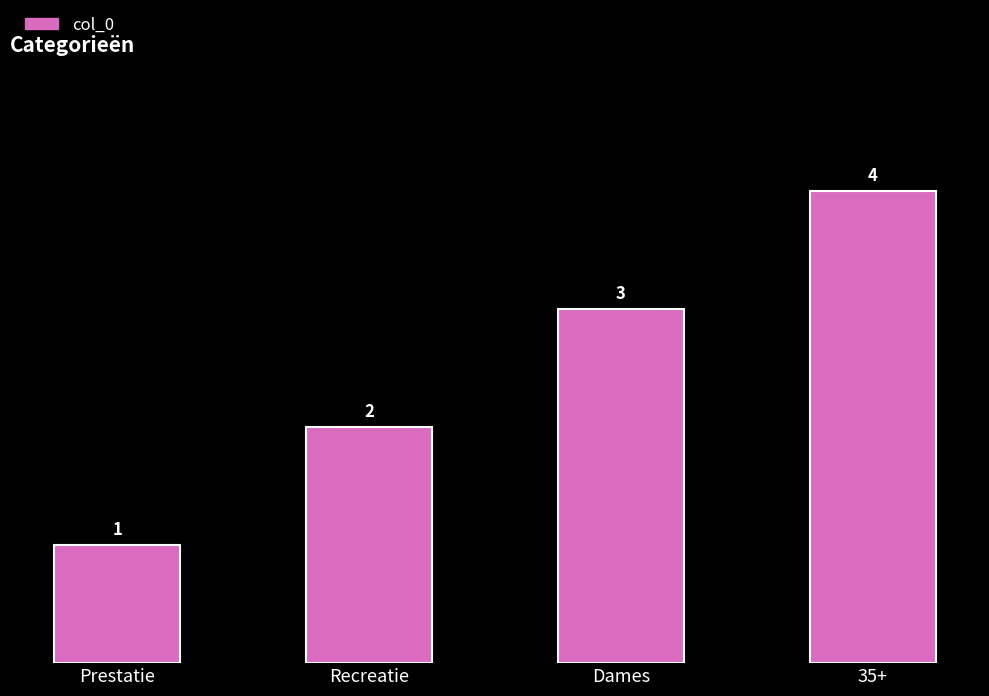

Which has a higher value, Dames or 35+?

35+